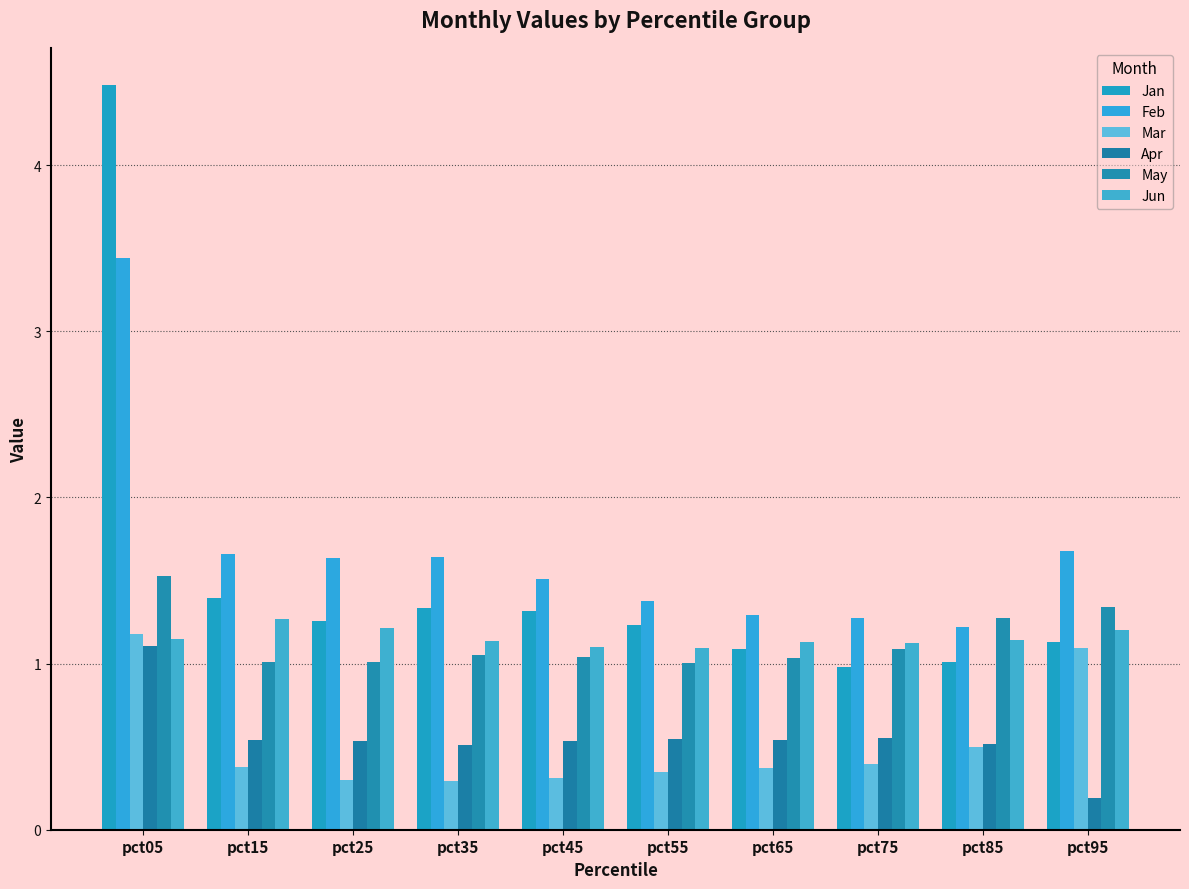

What is the value of the Jan bar at the 4th from the left?

1.3